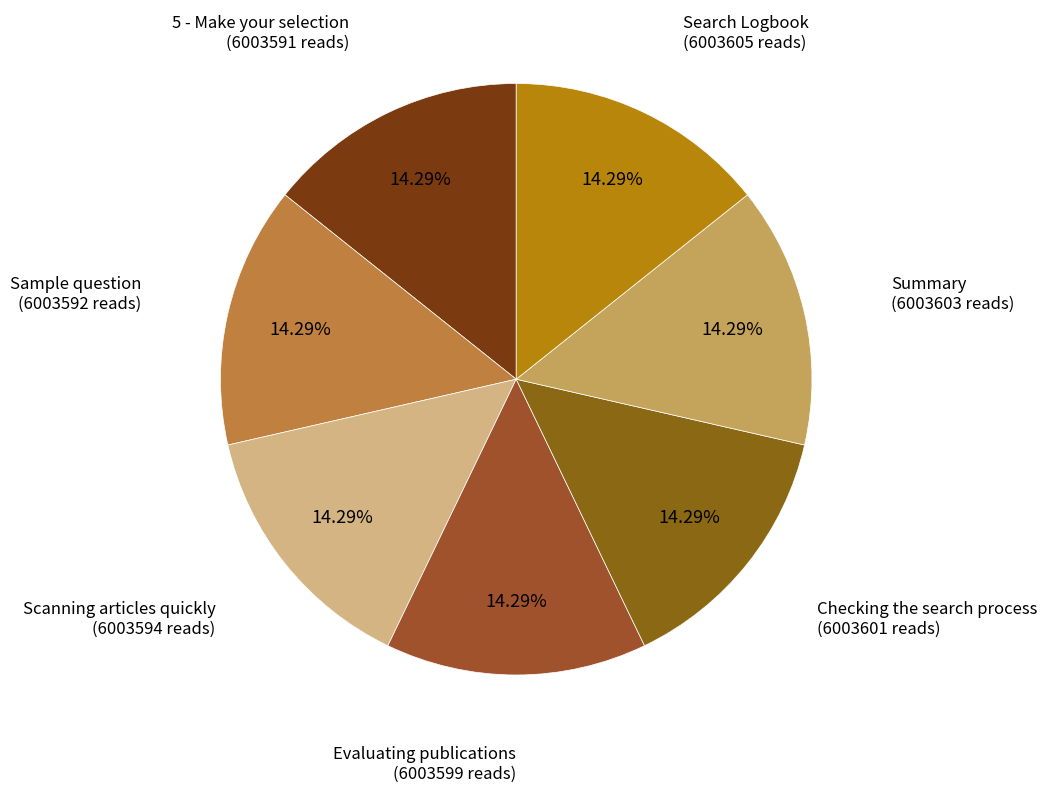

Is there any slice that represents more than half of the pie?

No